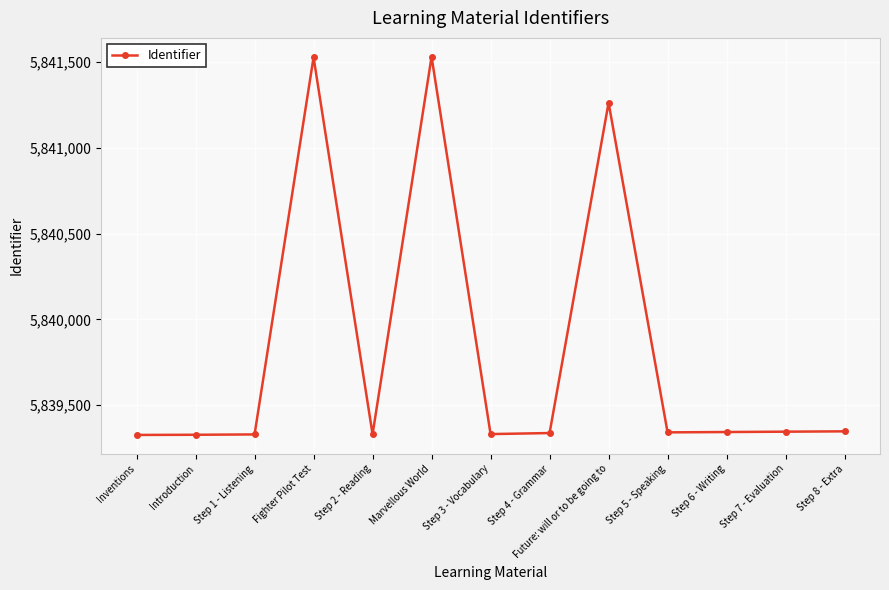

At which label is the value closest to 5840428?

Future: will or to be going to